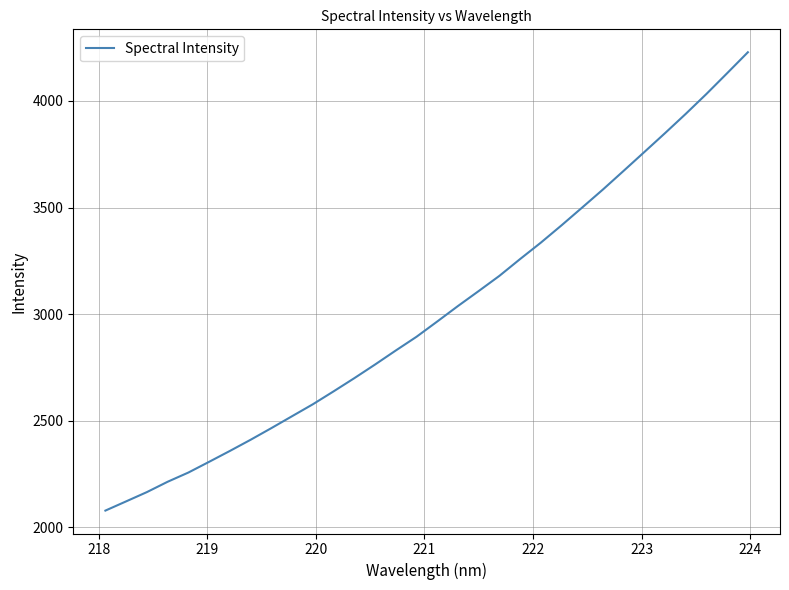

What is the difference between the maximum and minimum values?

2149.4